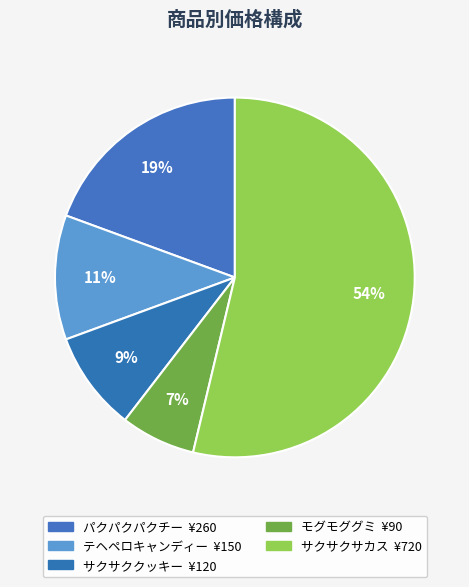

True or false: サクサクサカス accounts for 48% of the total.

False